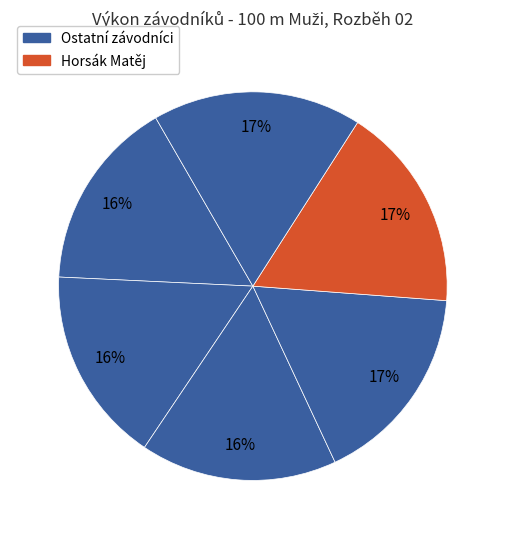

Count the number of slices in the pie.

6